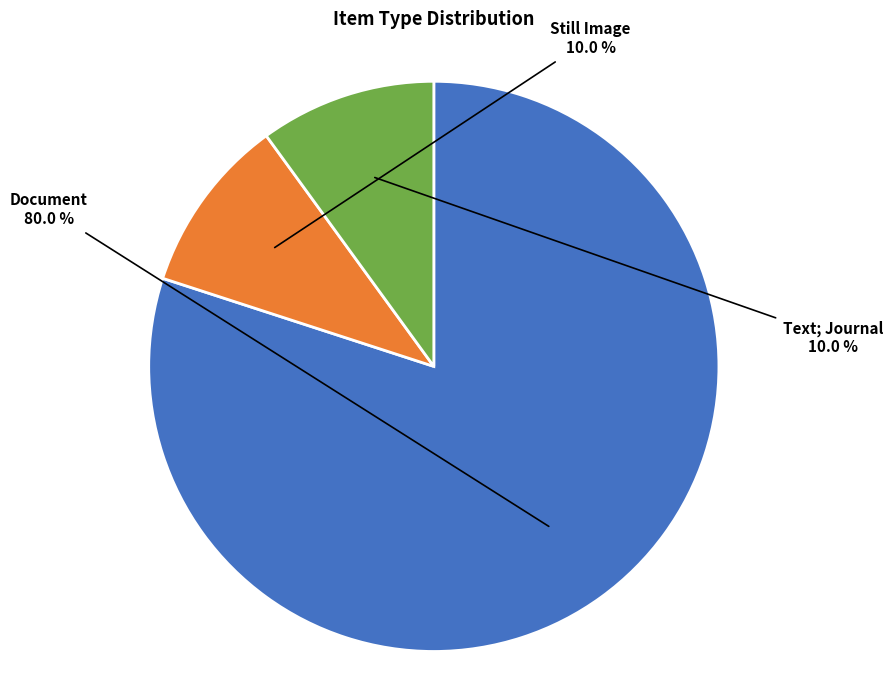

To the nearest percent, what is the combined percentage of Document and Still Image?

90%